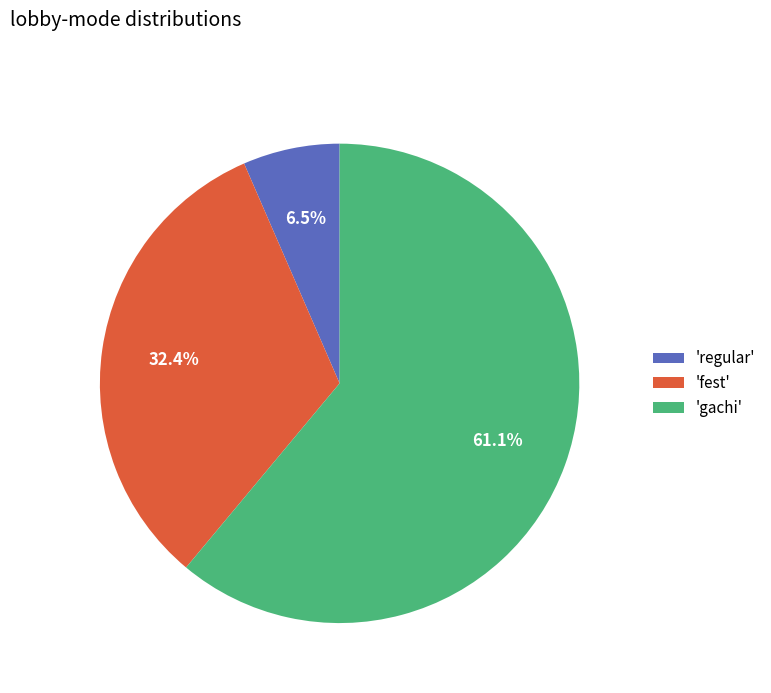

Which slice is the largest?

'gachi'